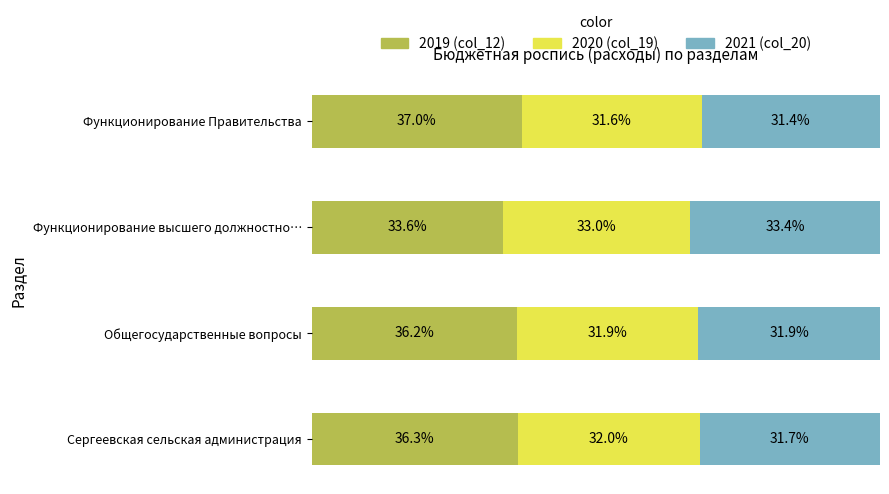

True or false: 2019 (col_12) has a value of 1228999.8 at Сергеевская сельская администрация.

True